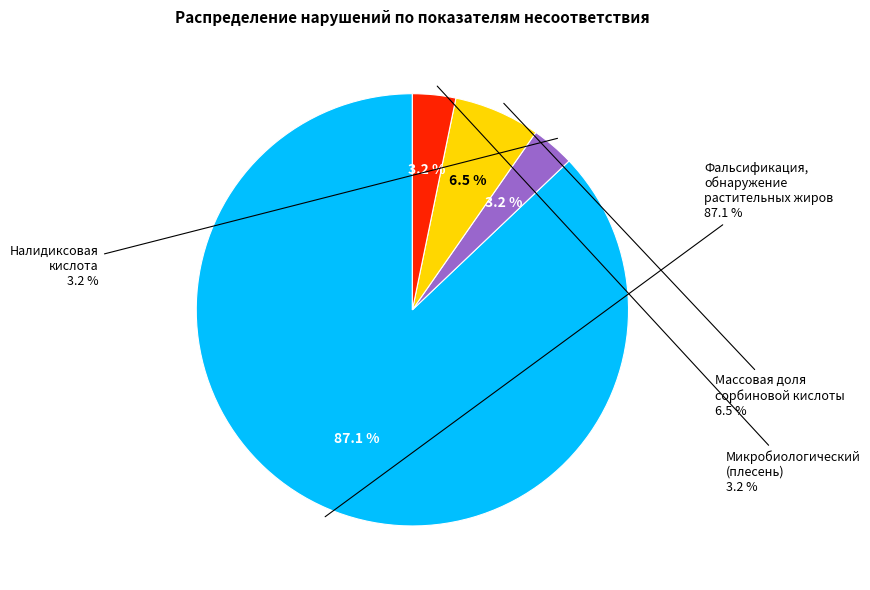

True or false: Фальсификация,
обнаружение
растительных жиров accounts for 87% of the total.

True